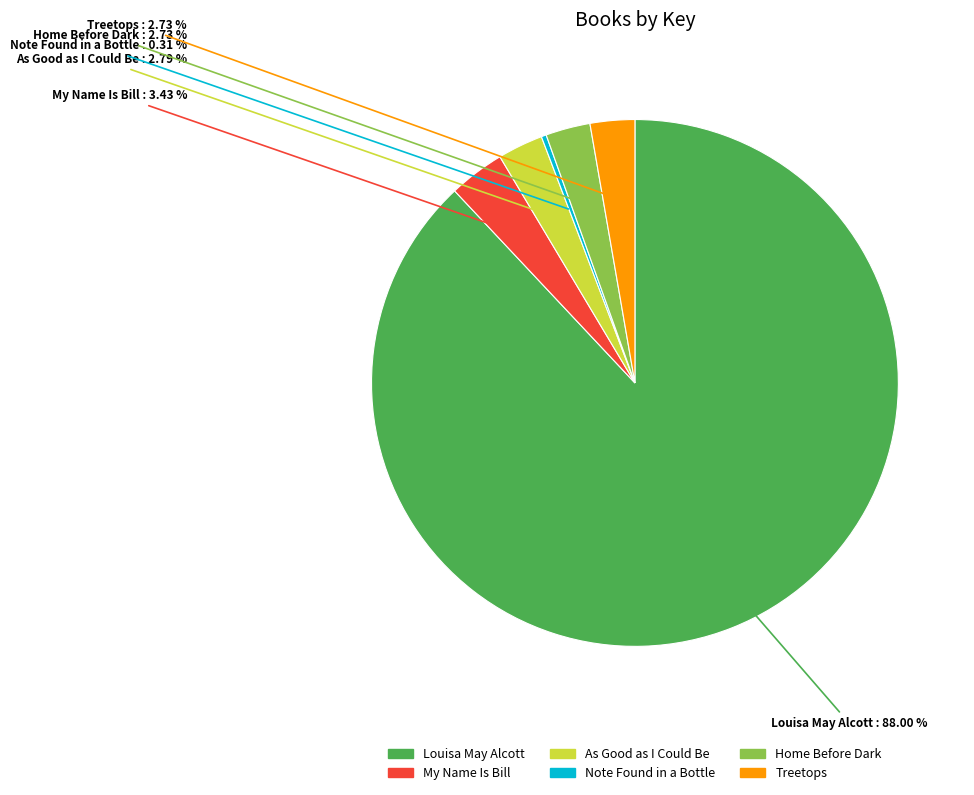

What percentage do Note Found in a Bottle and Home Before Dark together represent?

3.0%